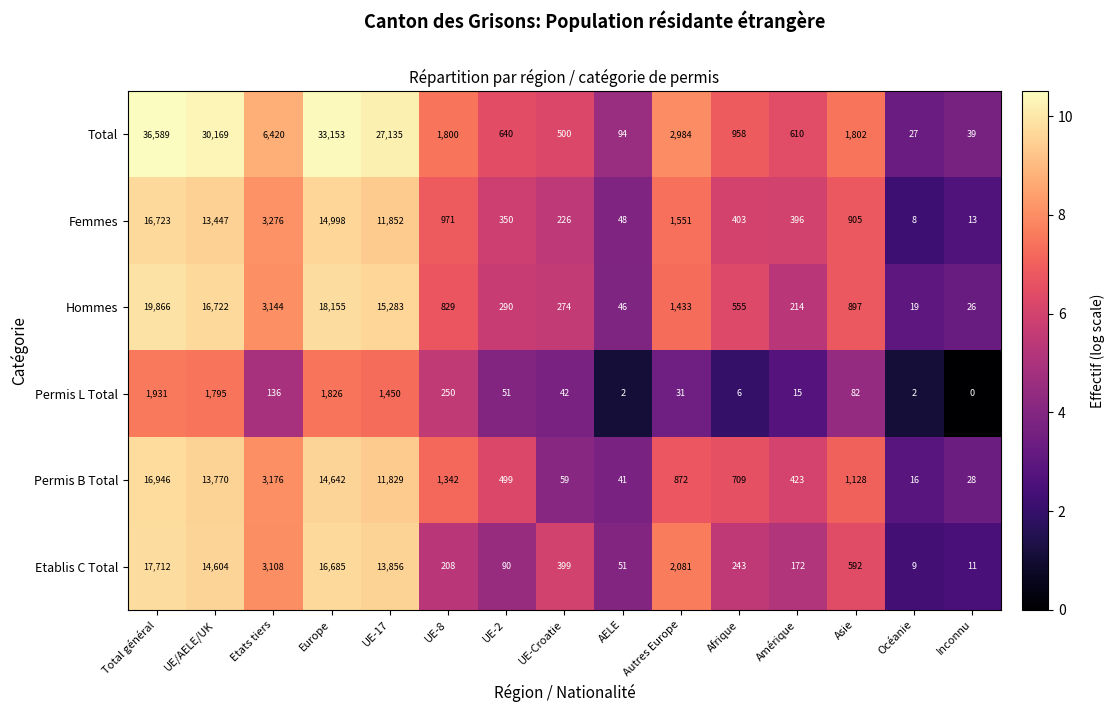

Count the number of categories in the chart.

15